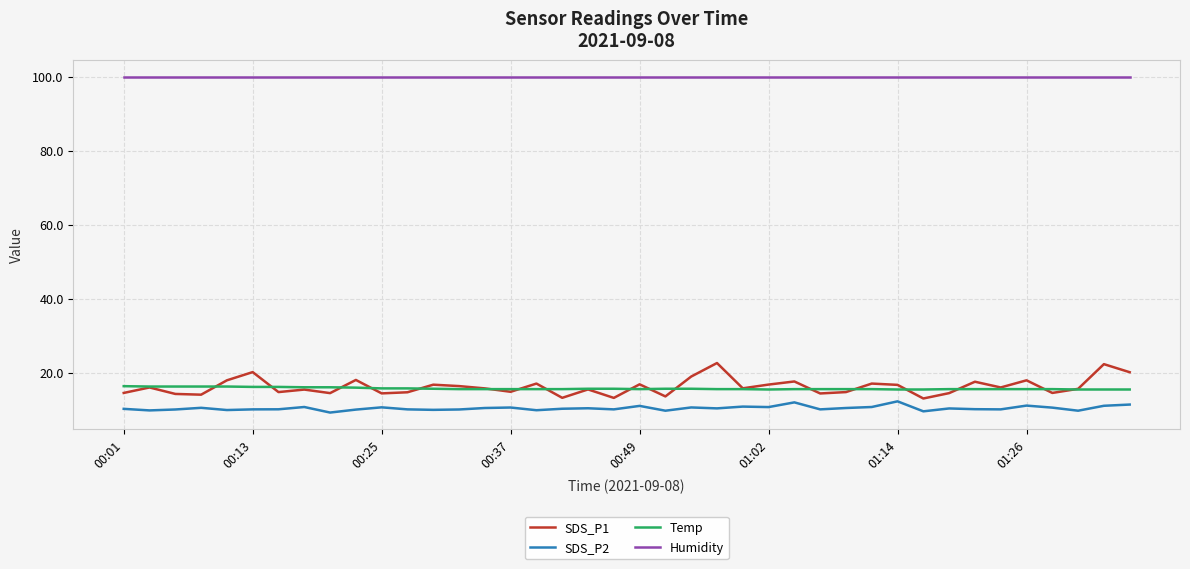

Rank the series by their maximum value, from highest to lowest.

Humidity, SDS_P1, Temp, SDS_P2